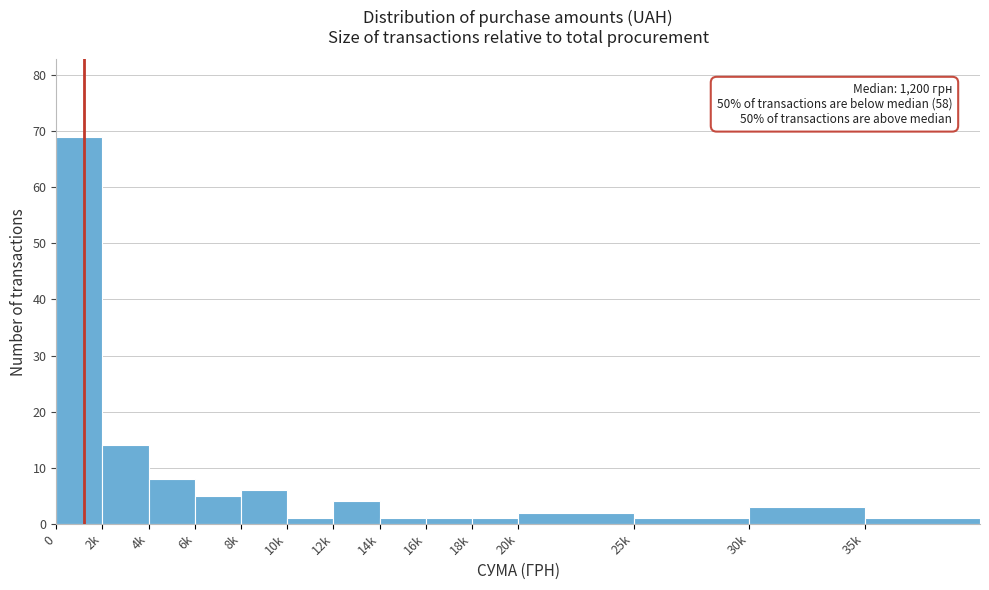

Reading left to right, extract all data points from this chart.

69	14	8	5	6	1	4	1	1	1	2	1	3	1